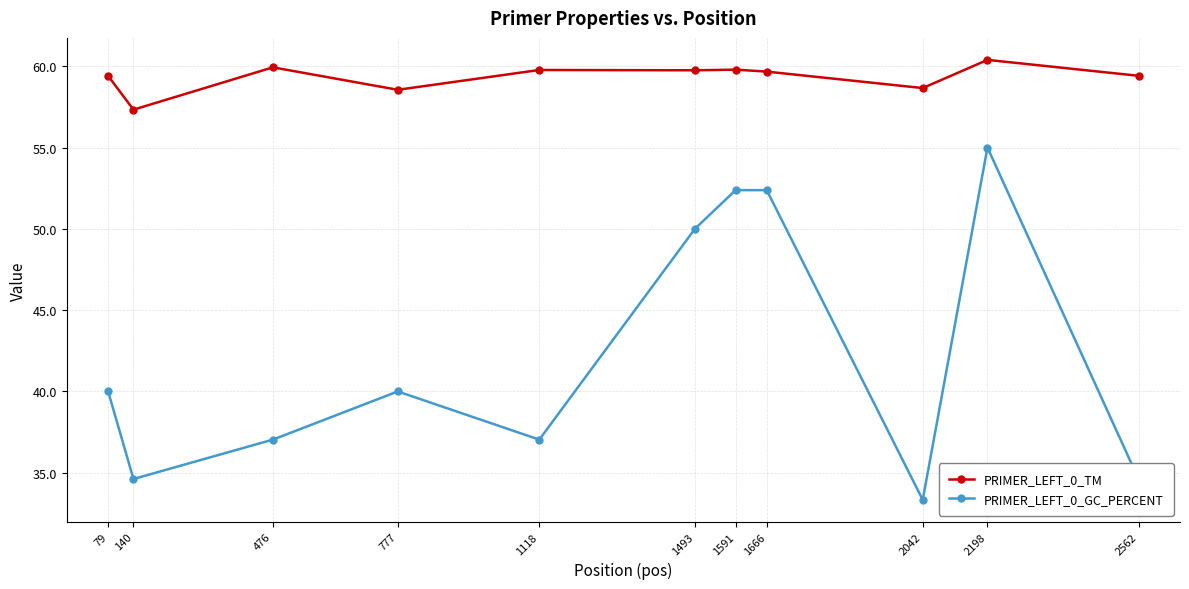

True or false: PRIMER_LEFT_0_TM has a value of 59.8 at 1493.

True